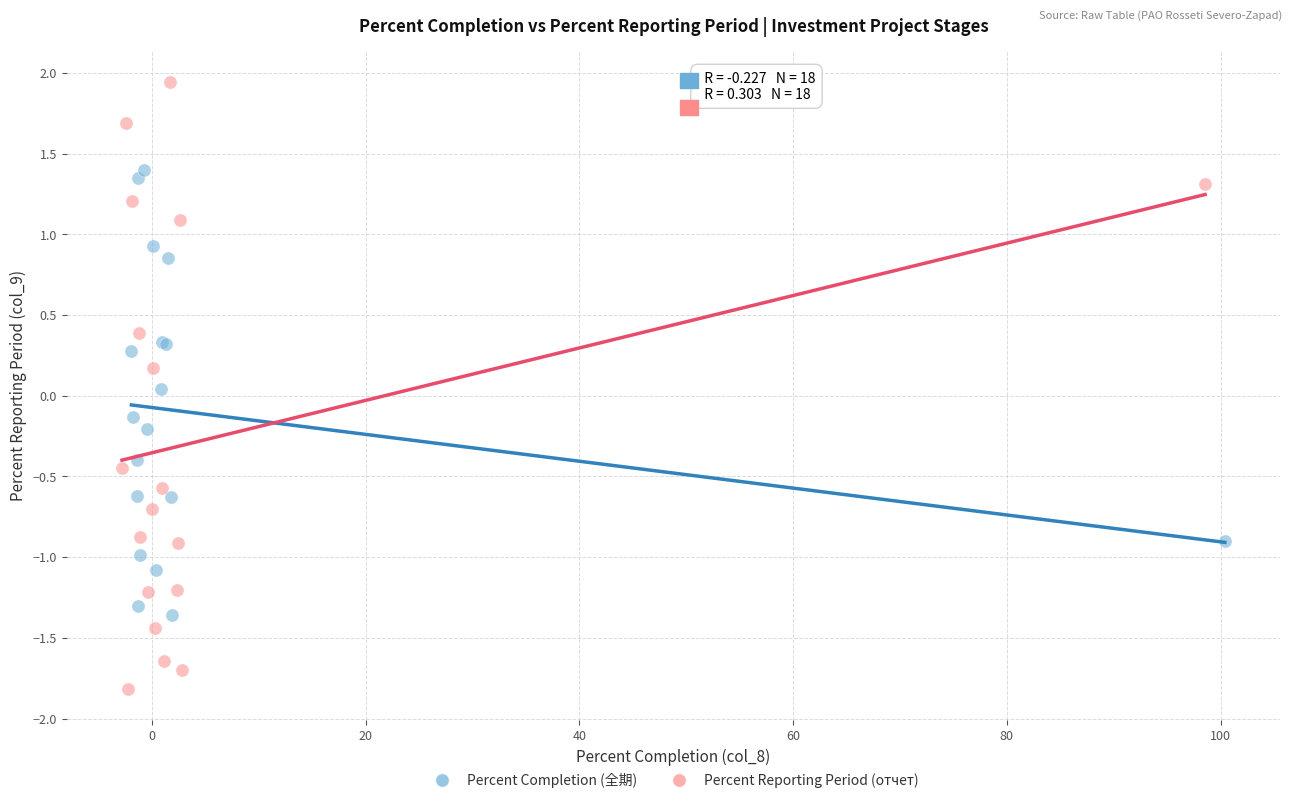

Which series has the largest Y range (max minus min)?

Percent Reporting Period (отчет)